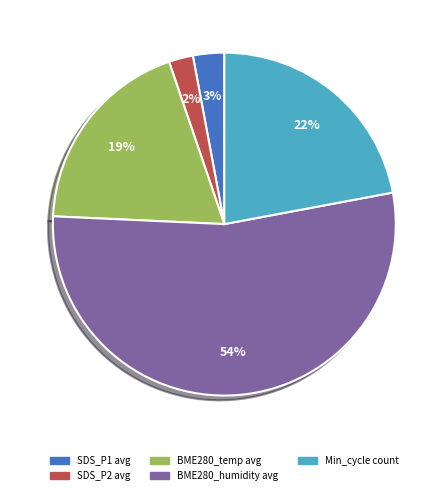

Between SDS_P1 avg and BME280_humidity avg, which is larger?

BME280_humidity avg